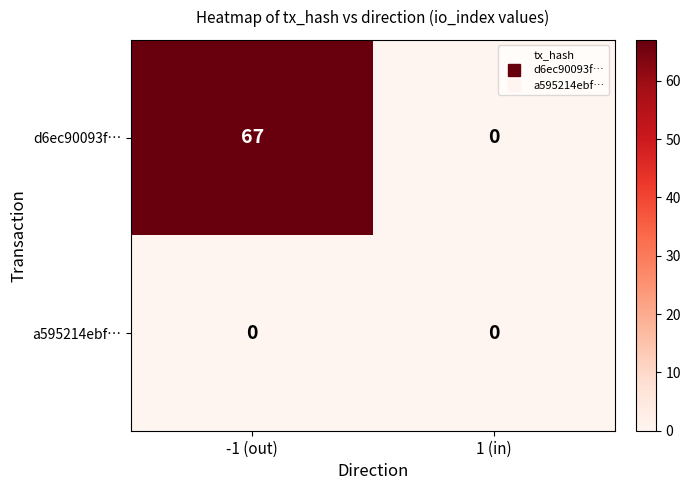

List the series in order of their overall mean, highest first.

d6ec90093f…, a595214ebf…